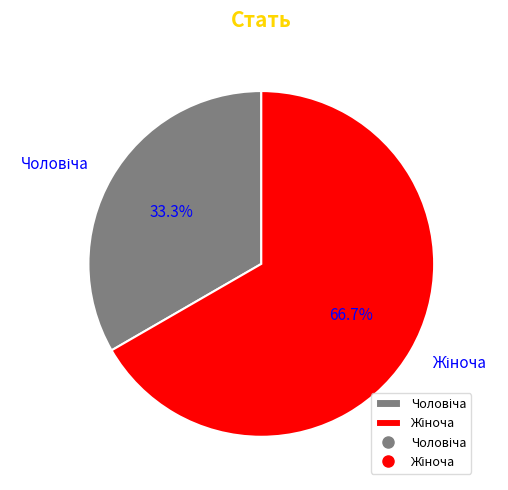

Which category has the smallest portion of the pie?

Чоловіча